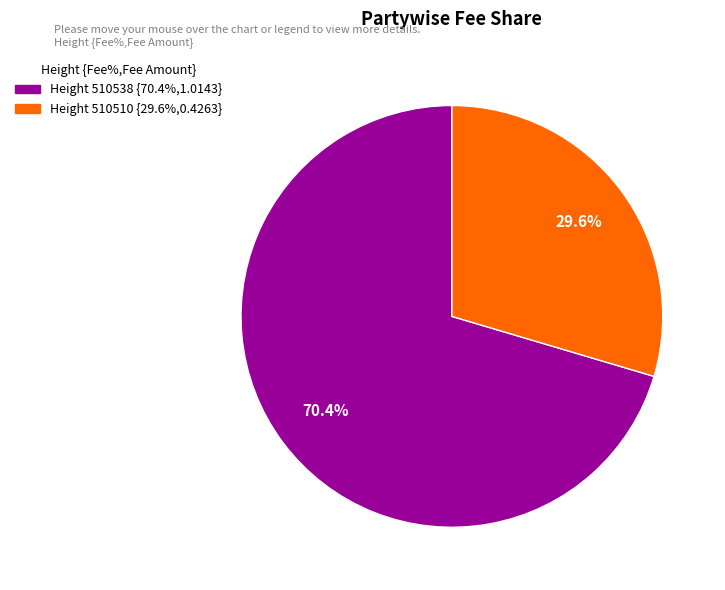

Is there any slice that represents more than half of the pie?

Yes